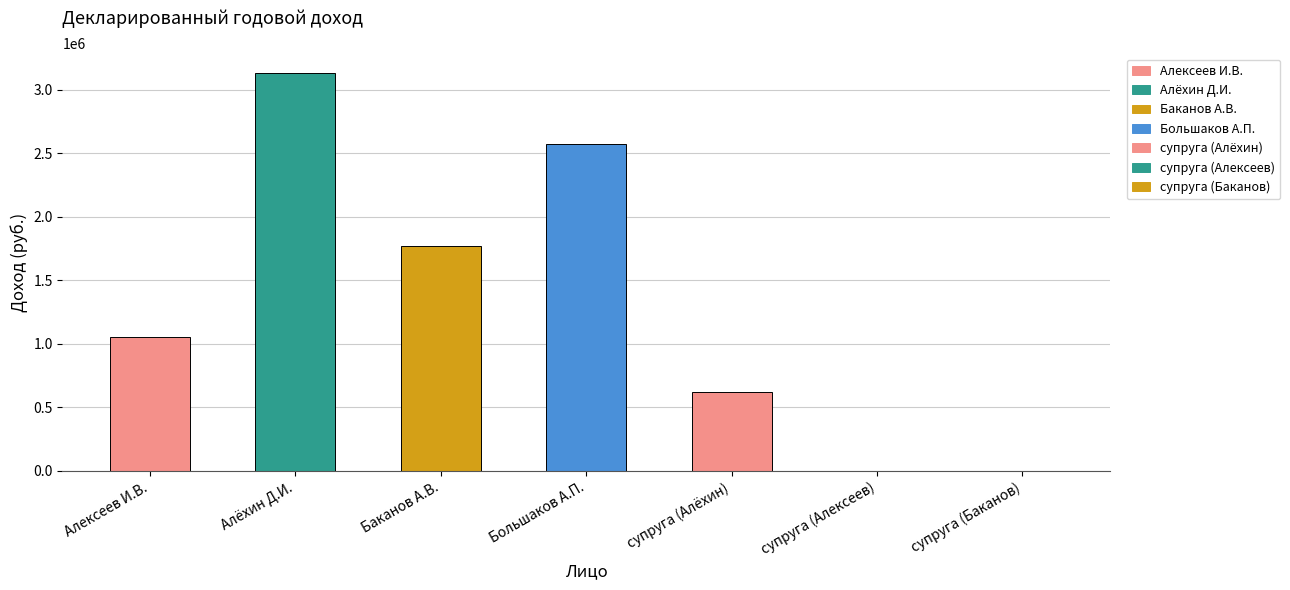

How many data points are less than 1054419?

3